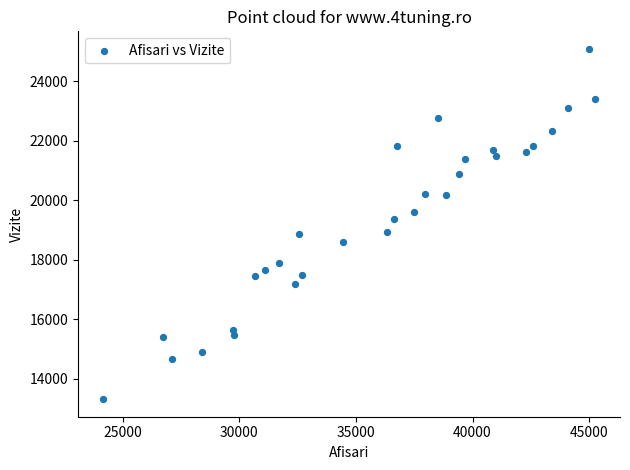

What is the range of Y values (max minus min)?

11772